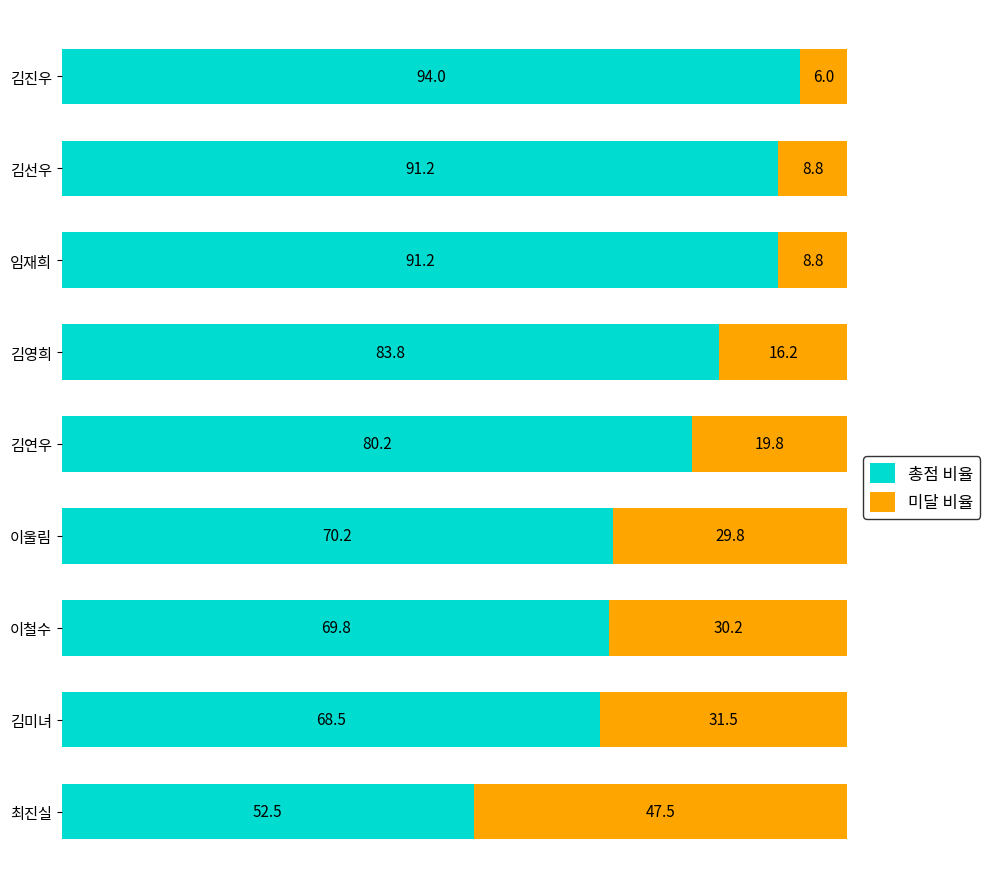

Where is 총점 비율 nearest to the value 73?

이울림